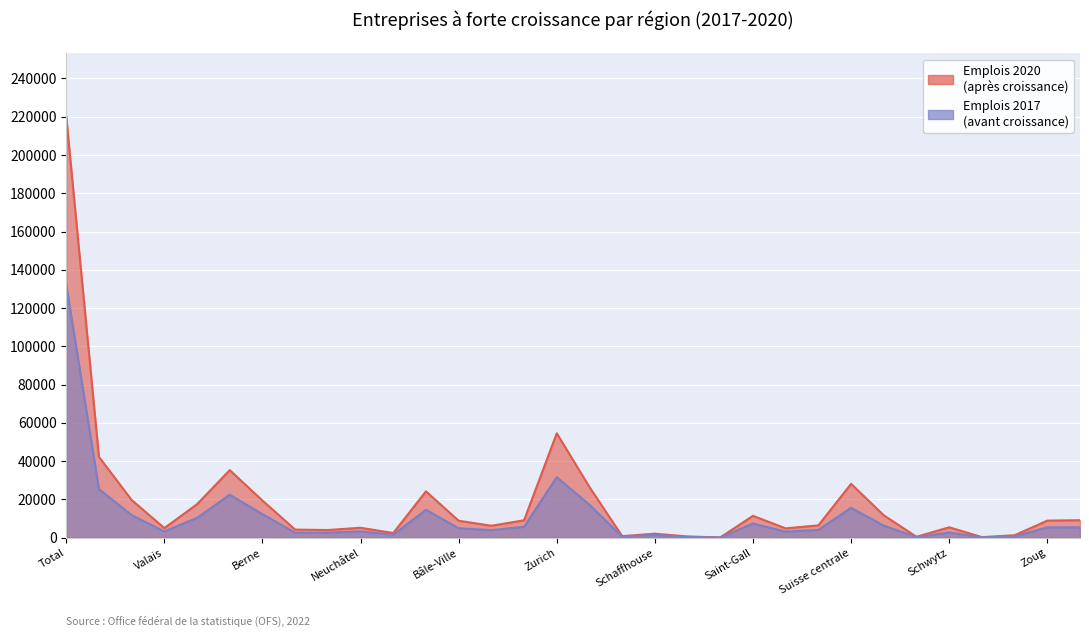

Is it true that Entreprises à forte croissance (chiffres absolus) equals 4086 at Thurgovie?

True